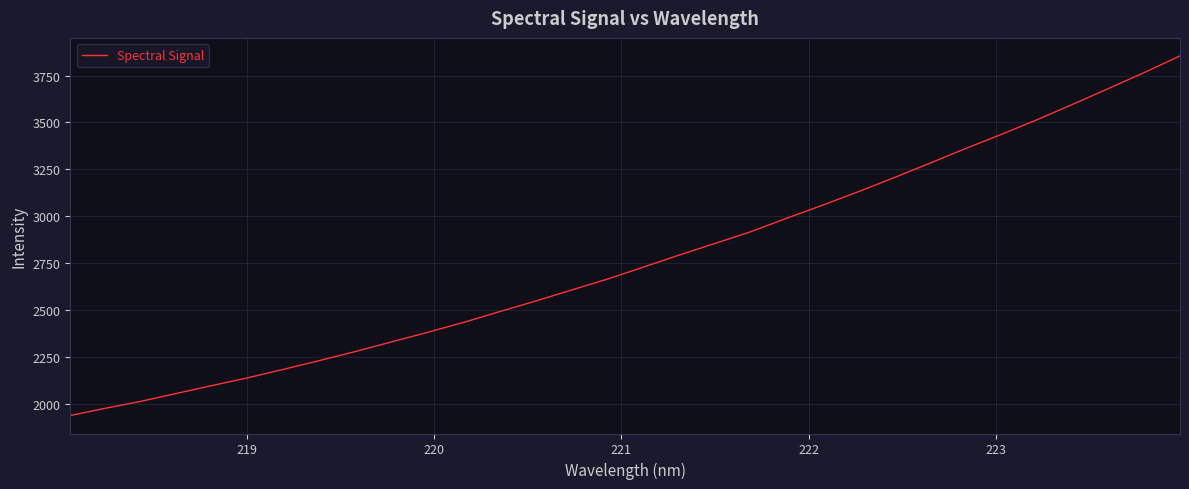

What is the smallest value displayed?

1936.6